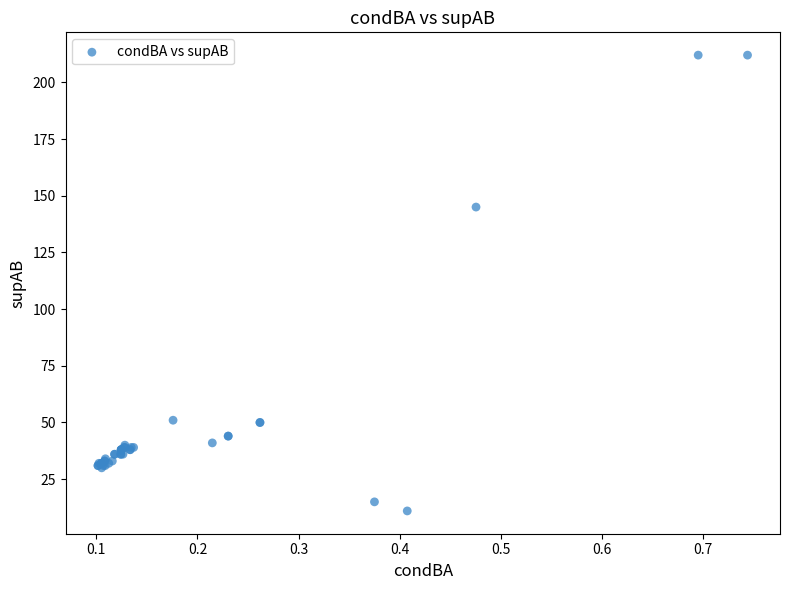

What Y value in the scatter plot is closest to 111?

145